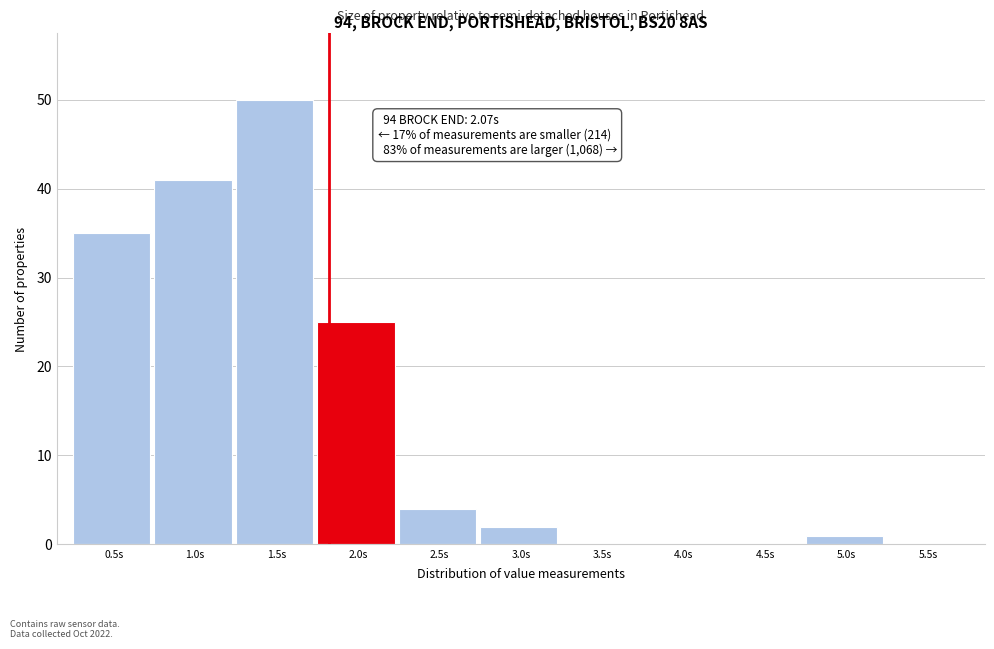

Reading left to right, extract all data points from this chart.

0.5s=35	1.0s=41	1.5s=50	2.0s=25	2.5s=4	3.0s=2	3.5s=0	4.0s=0	4.5s=0	5.0s=1	5.5s=0